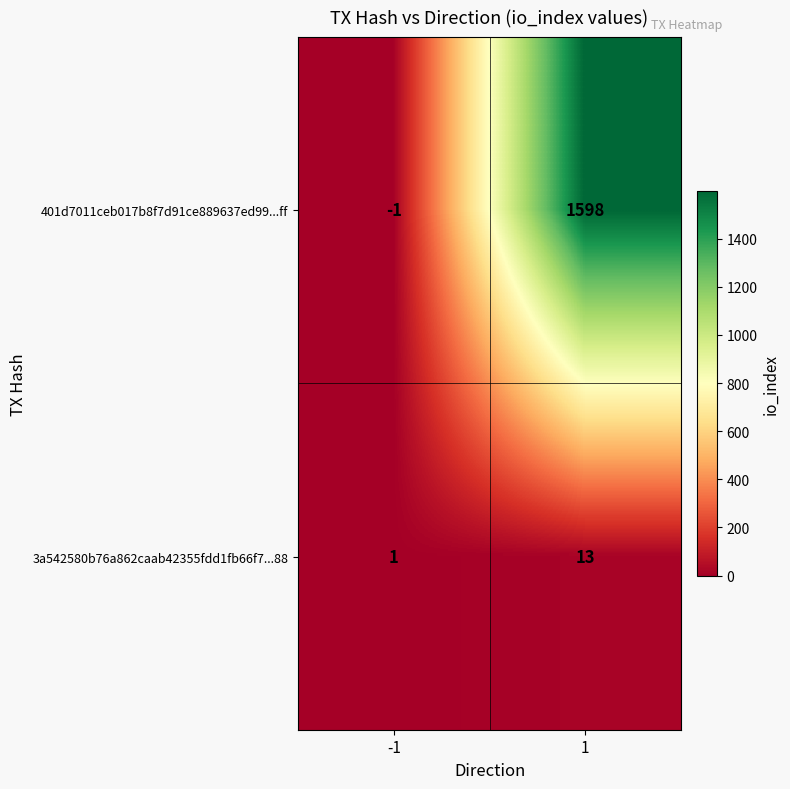

The 3a542580b76a862caab42355fdd1fb66f7...88 series shows 0 at -1. True or false?

False